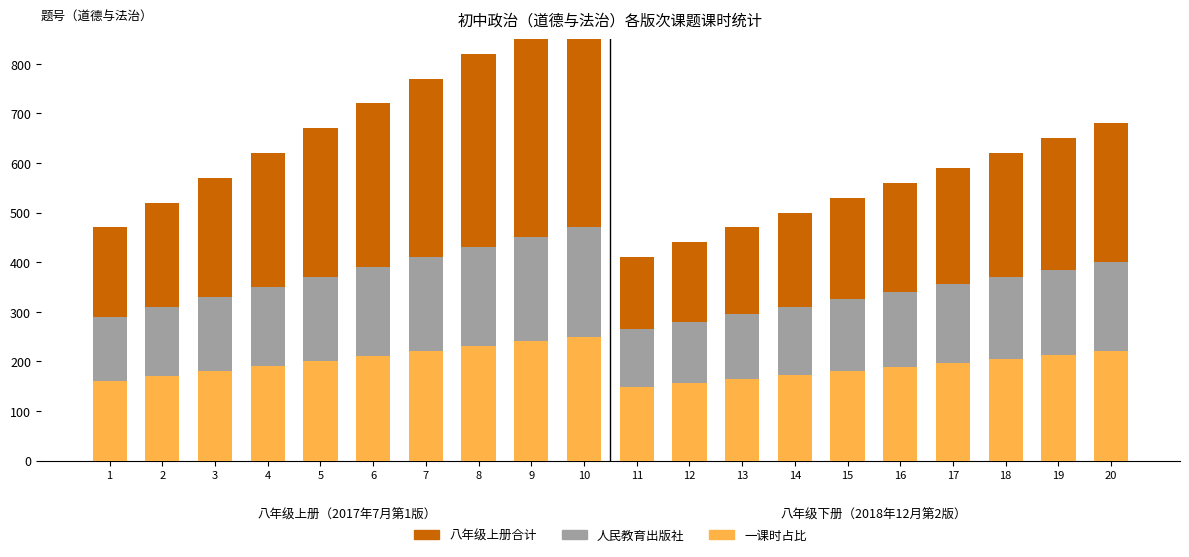

Between 1 and 6, which series saw the biggest shift?

八年级上册合计